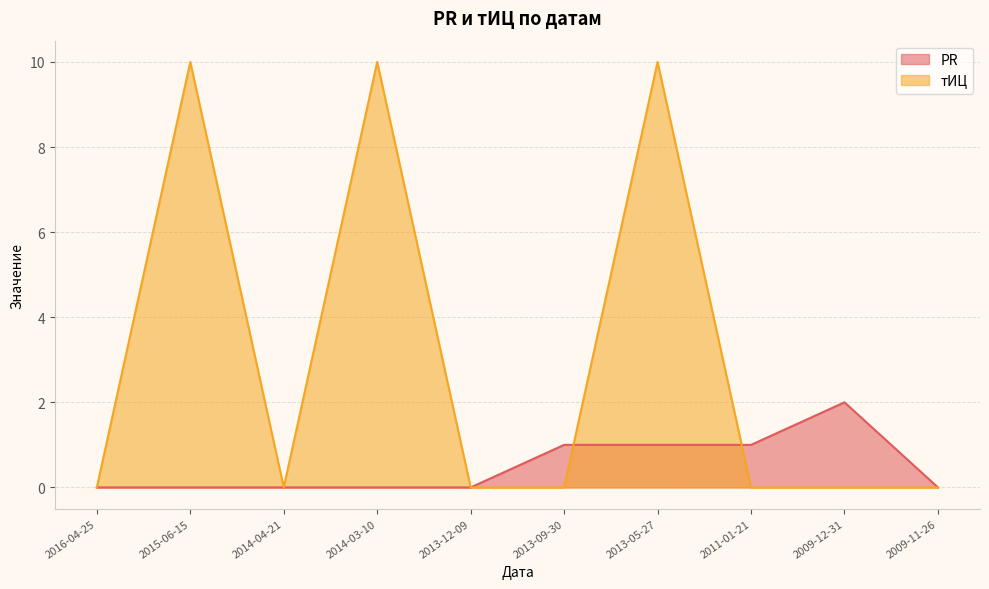

Between 2013-09-30 and 2014-03-10, which is larger?

2013-09-30